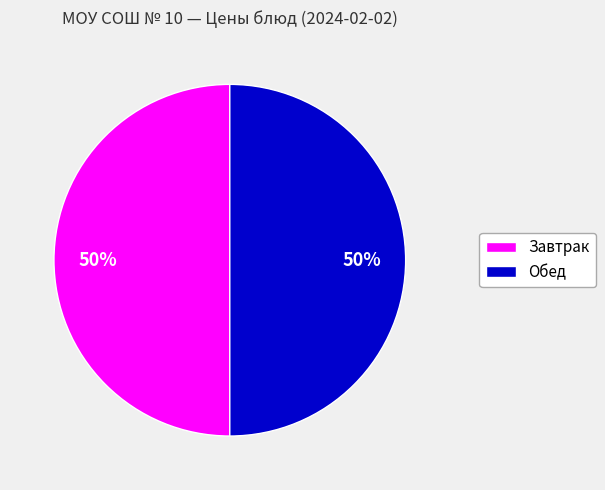

To the nearest percent, what is the average slice percentage?

50%